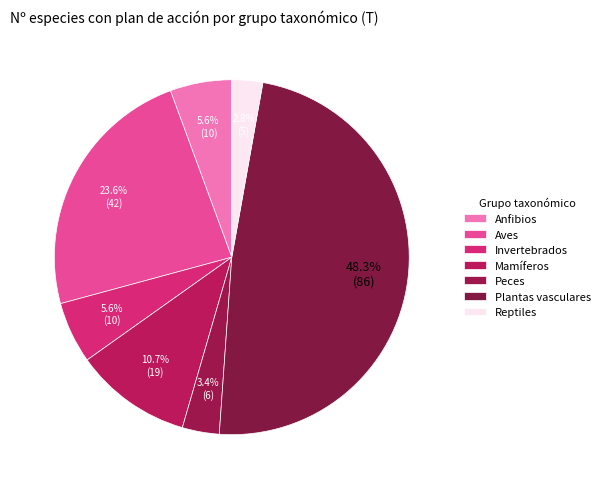

What is the smallest slice in the pie chart?

Reptiles